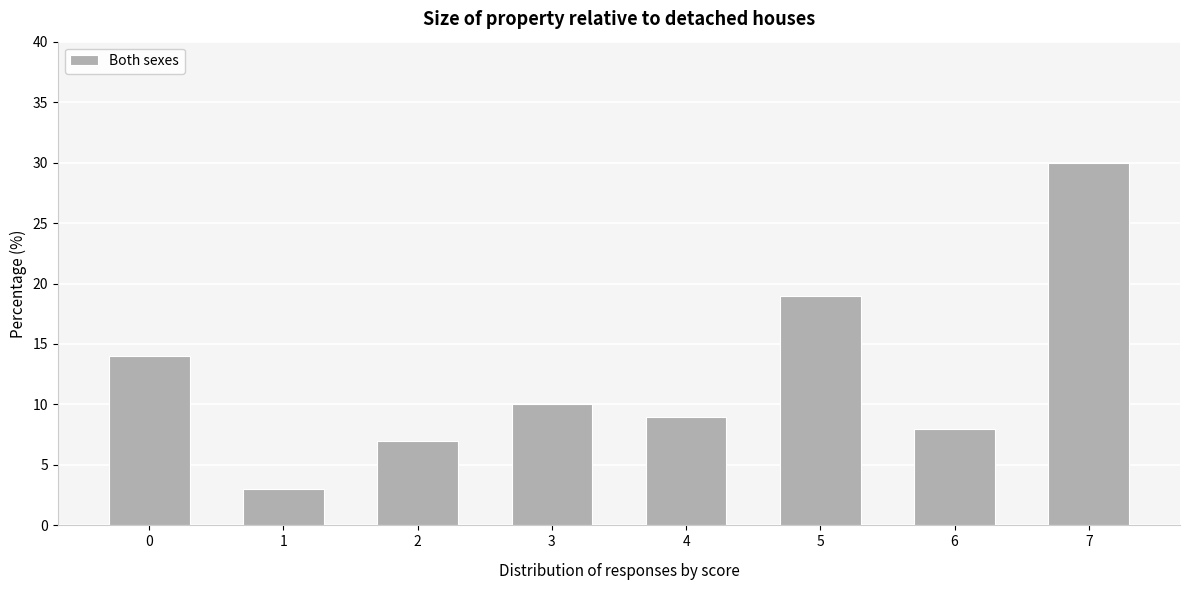

Reading left to right, list all the values displayed in this chart.

0=14	1=3	2=7	3=10	4=9	5=19	6=8	7=30